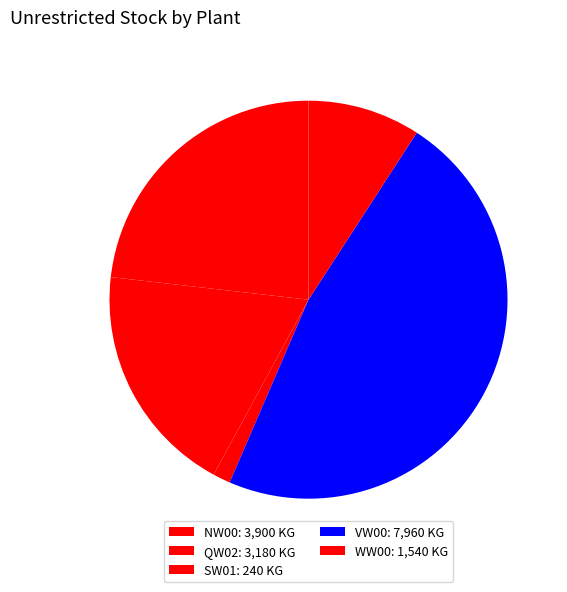

How many segments does this pie chart have?

5